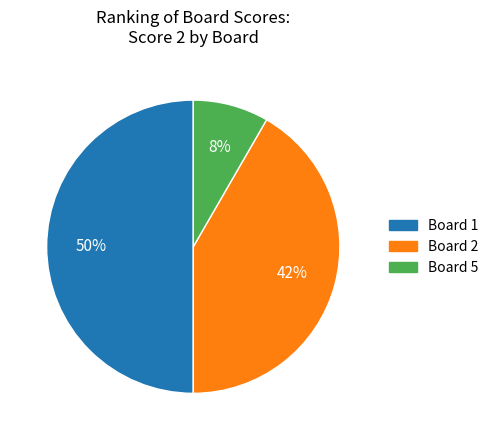

Rank the categories by value from lowest to highest.

Board 5, Board 2, Board 1